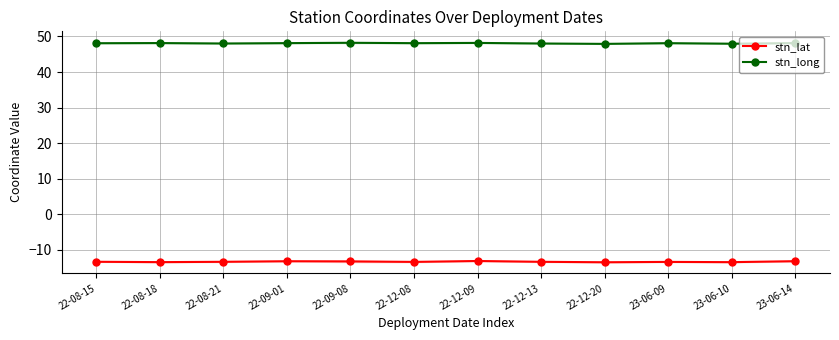

Which category has the lowest value in the stn_long series?

22-12-20